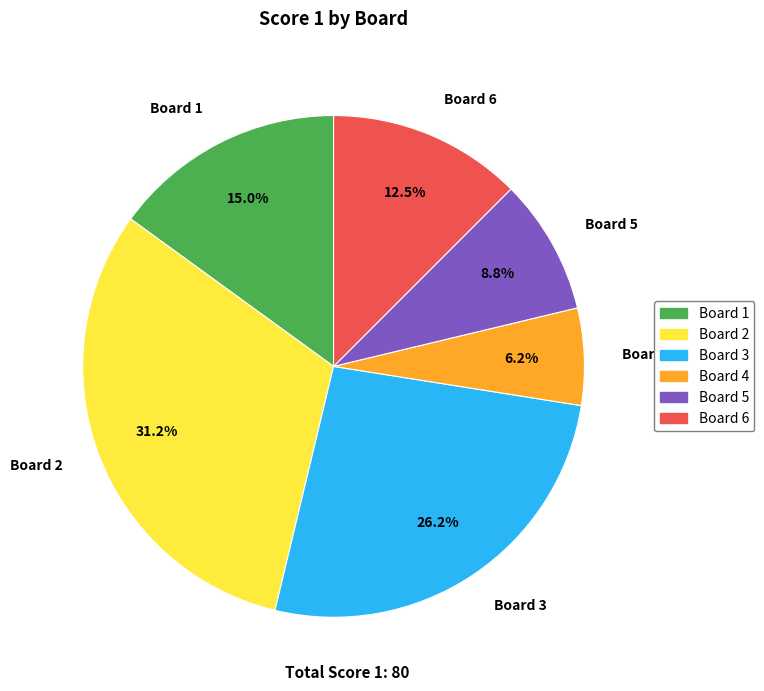

How many slices are in this pie chart?

6